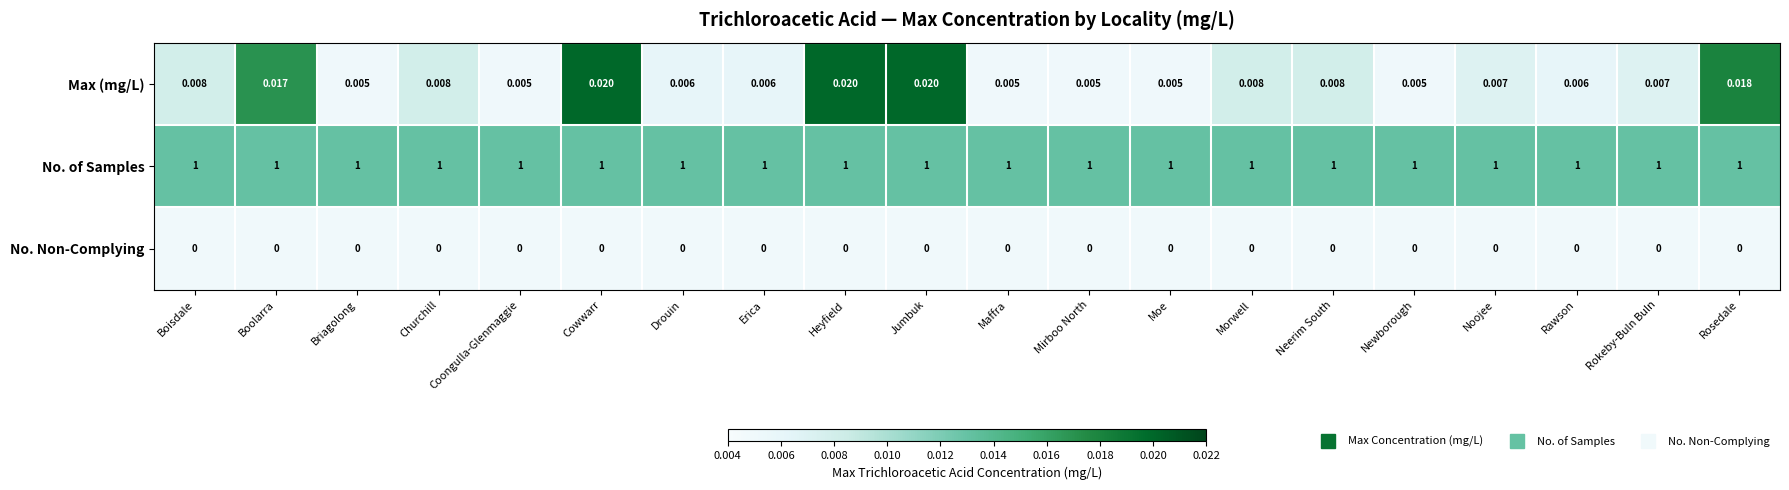

Which series has the largest range (max minus min)?

Max (mg/L)